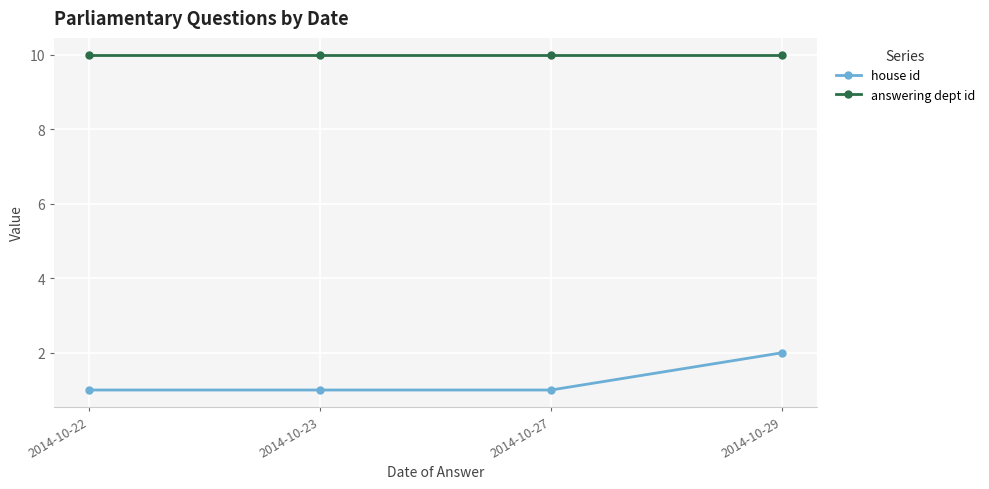

What is the value of the house id point at the 2nd from the left?

1